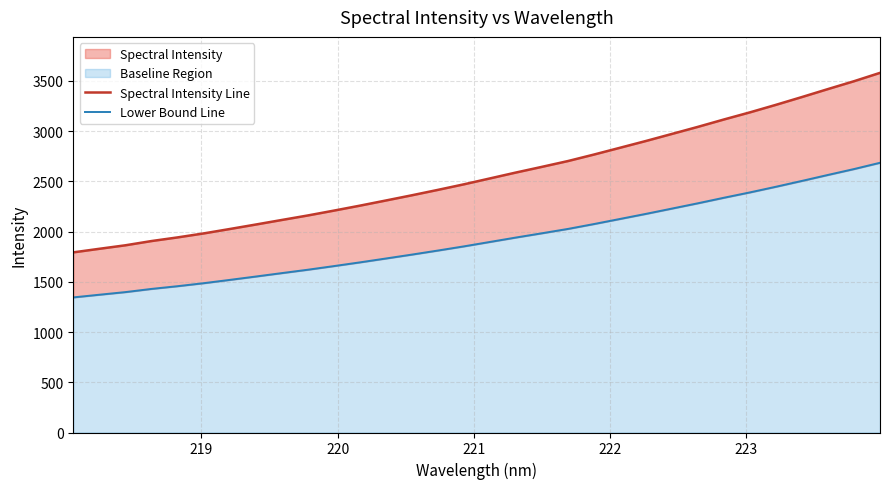

True or false: Spectral Intensity Line and Lower Bound Line intersect in this chart.

False